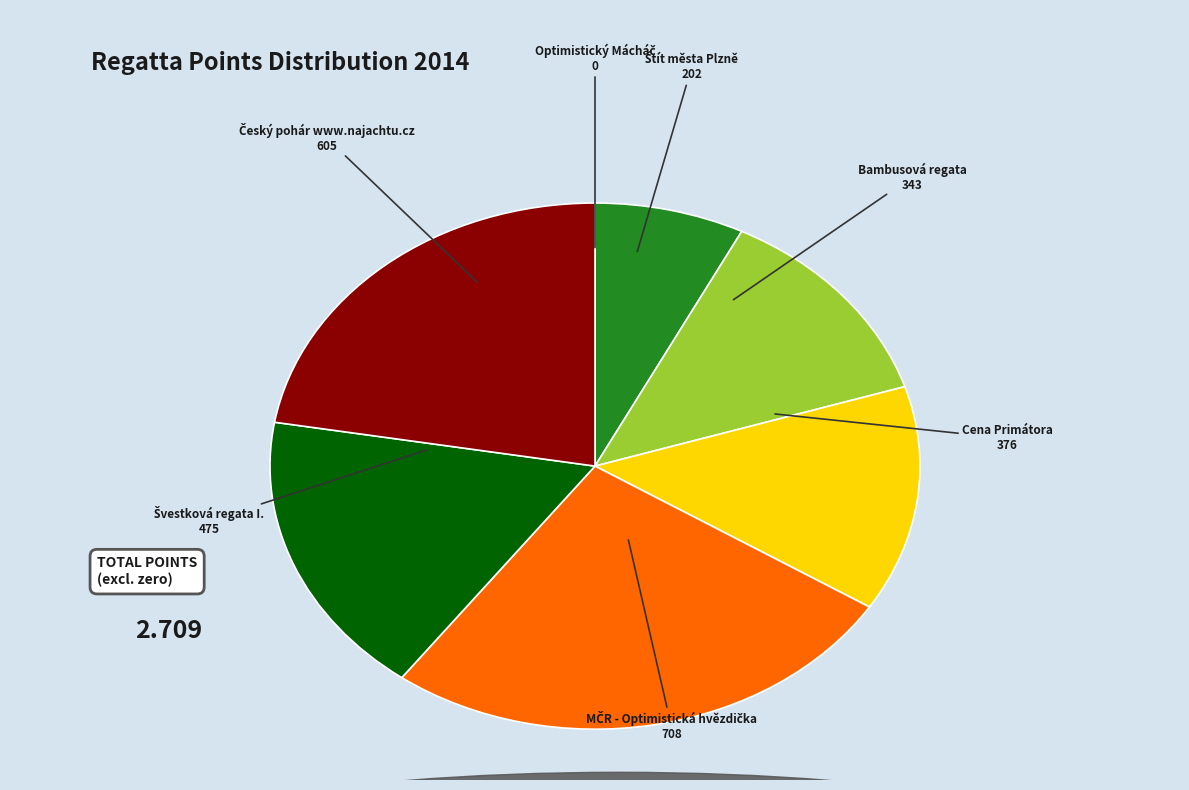

Is there any slice that represents more than half of the pie?

No